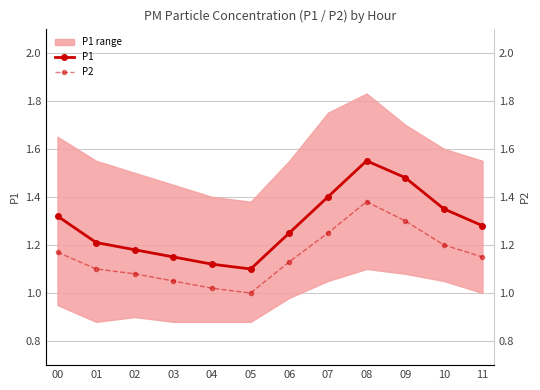

True or false: P1 has a value of 0.4 at 02.

False